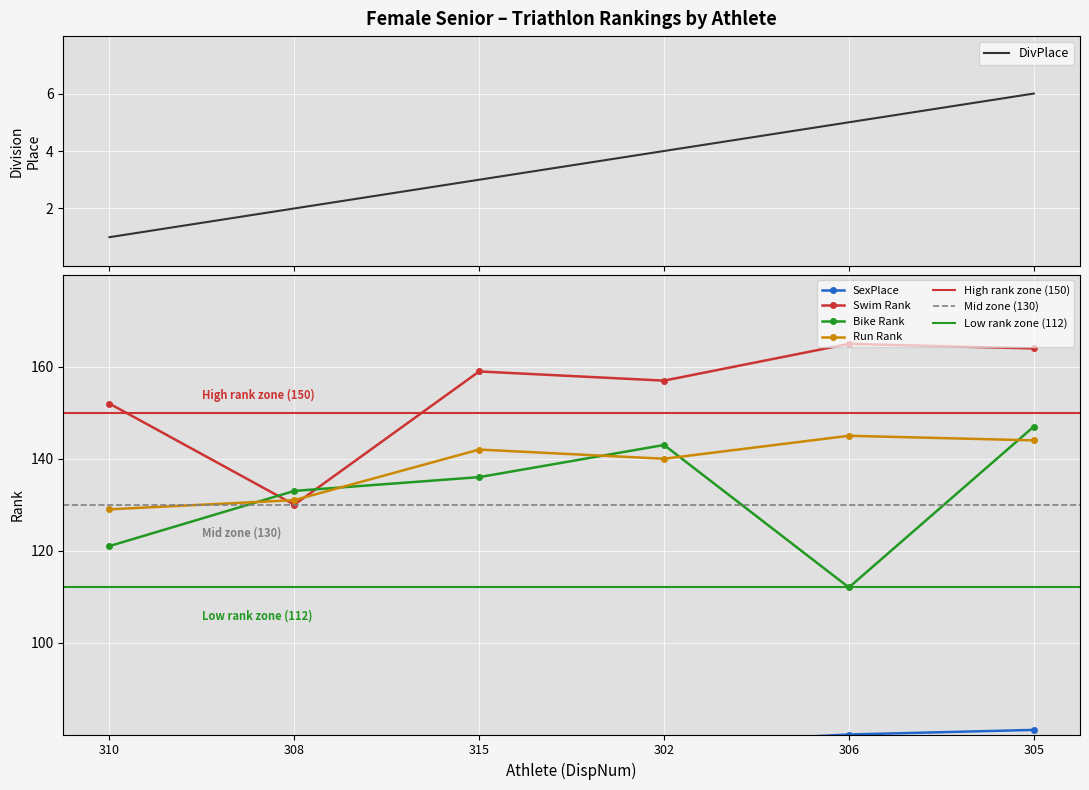

The DivPlace series shows 8 at 305. True or false?

False